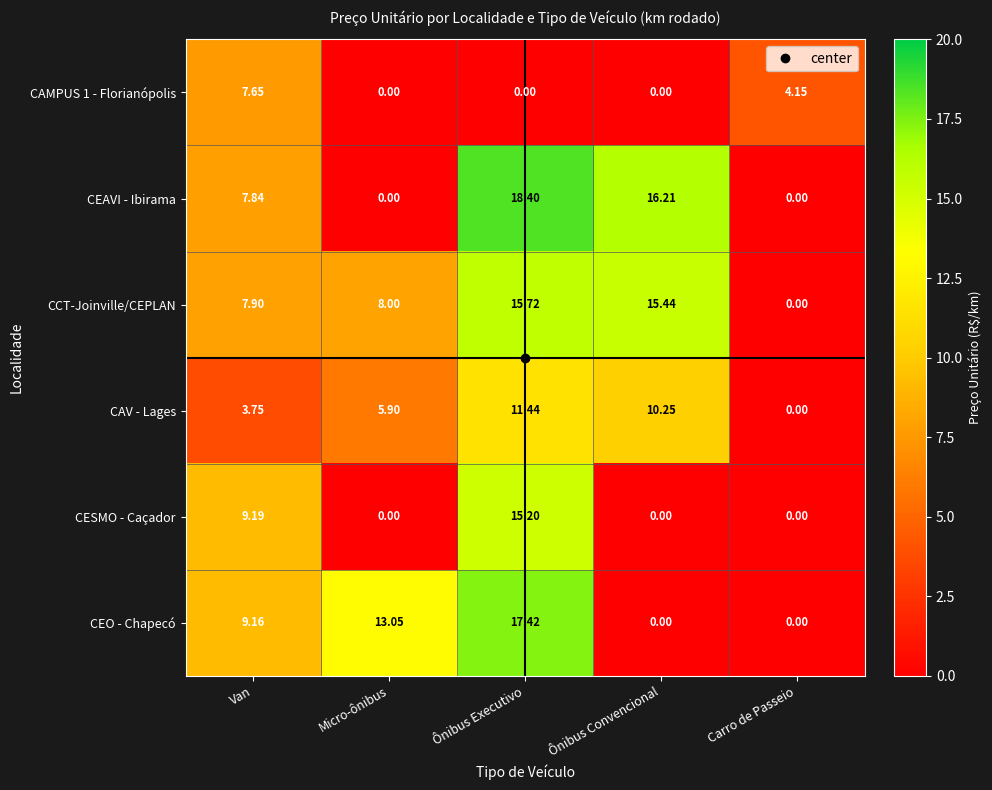

Where does the CEO - Chapecó series first go above 9?

Van